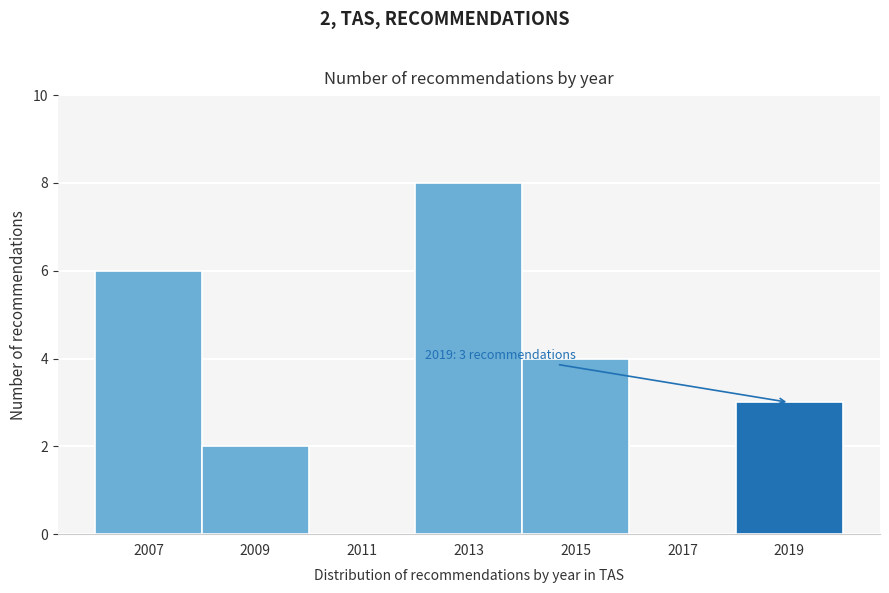

Reading right to left, extract all data points from this chart.

2019=3	2017=0	2015=4	2013=8	2011=0	2009=2	2007=6